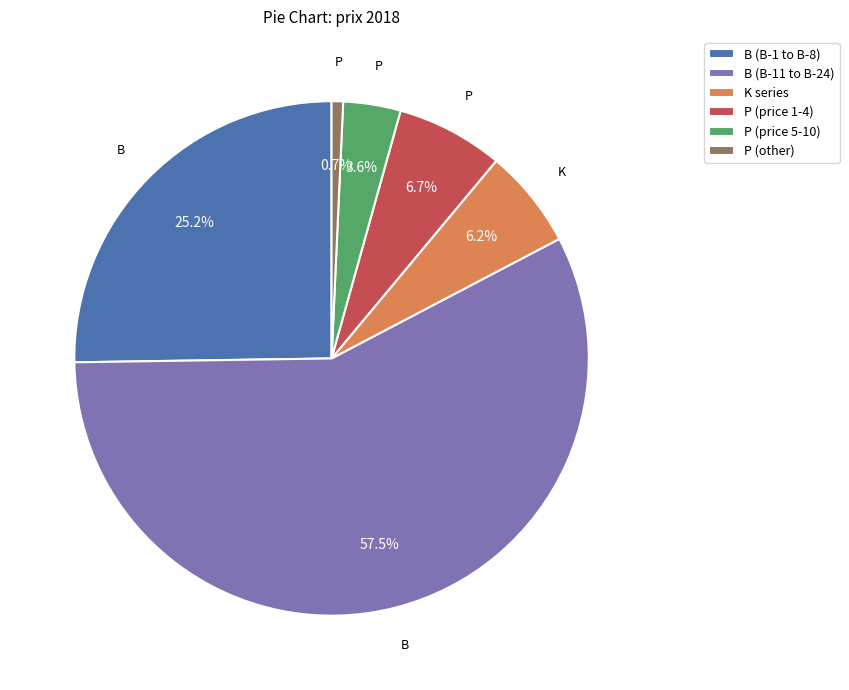

How many segments does this pie chart have?

6